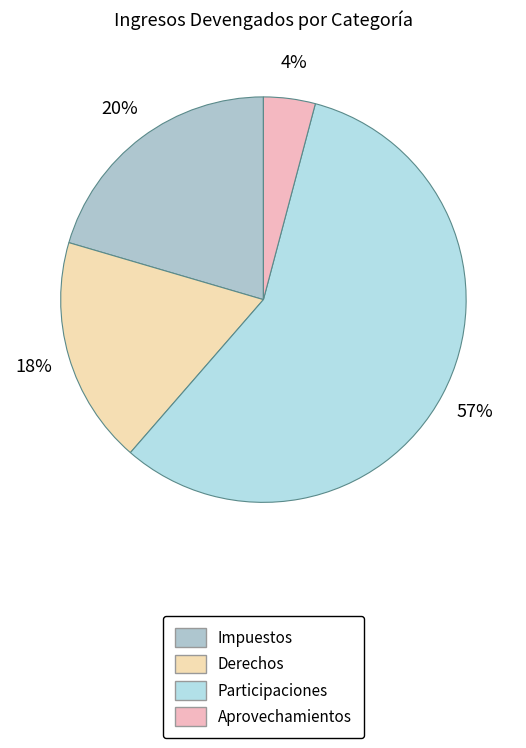

What is the smallest slice in the pie chart?

Aprovechamientos